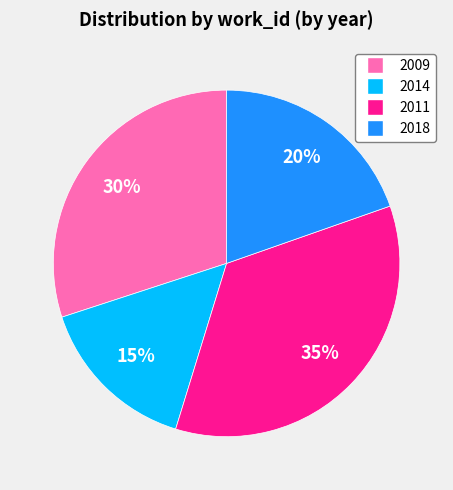

Is there any slice that represents more than half of the pie?

No